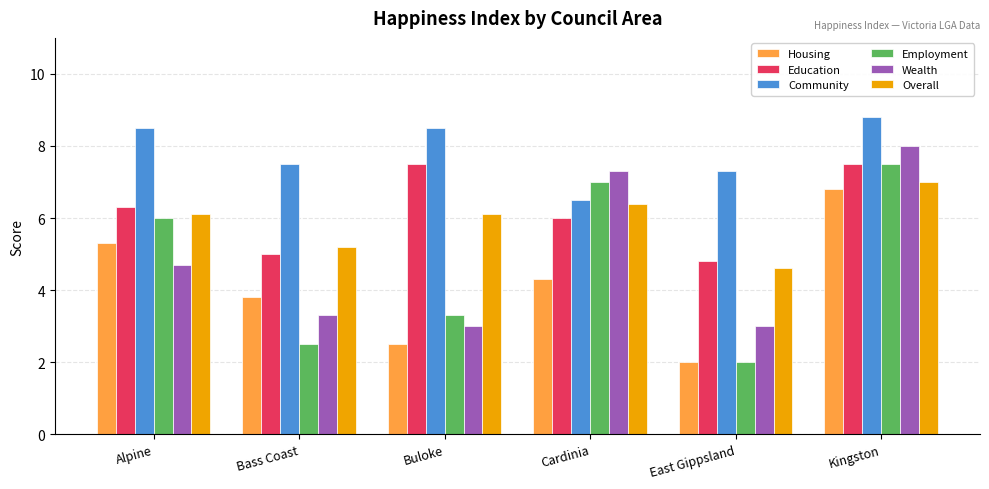

What is the maximum value for Education?

7.5